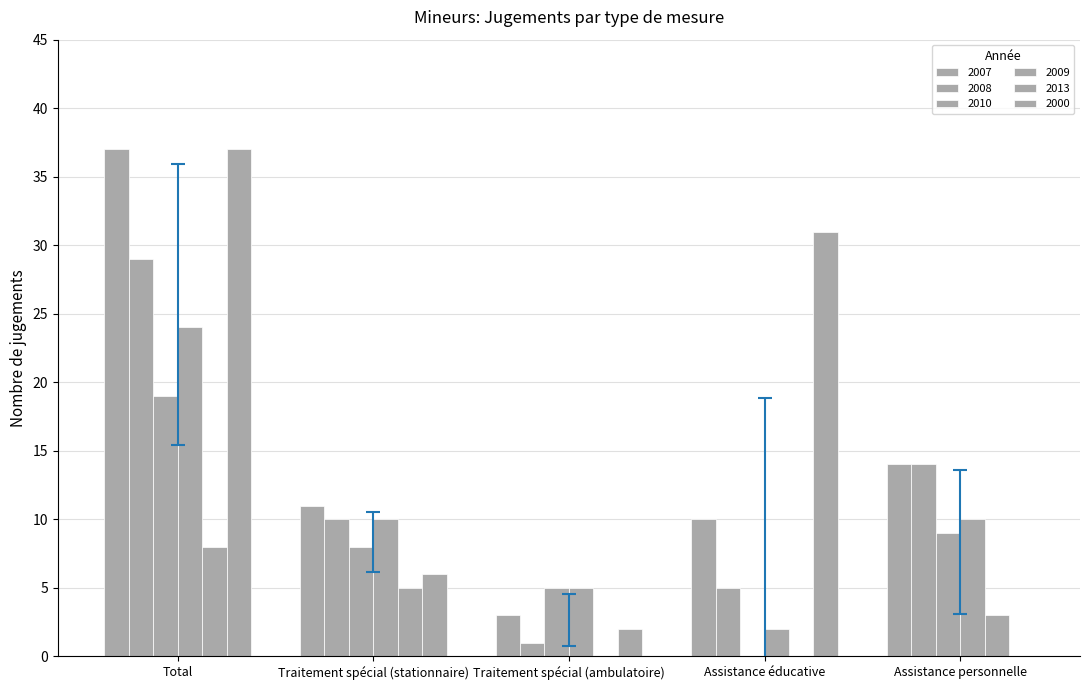

Are the bars grouped side by side (vs. stacked)?

Yes